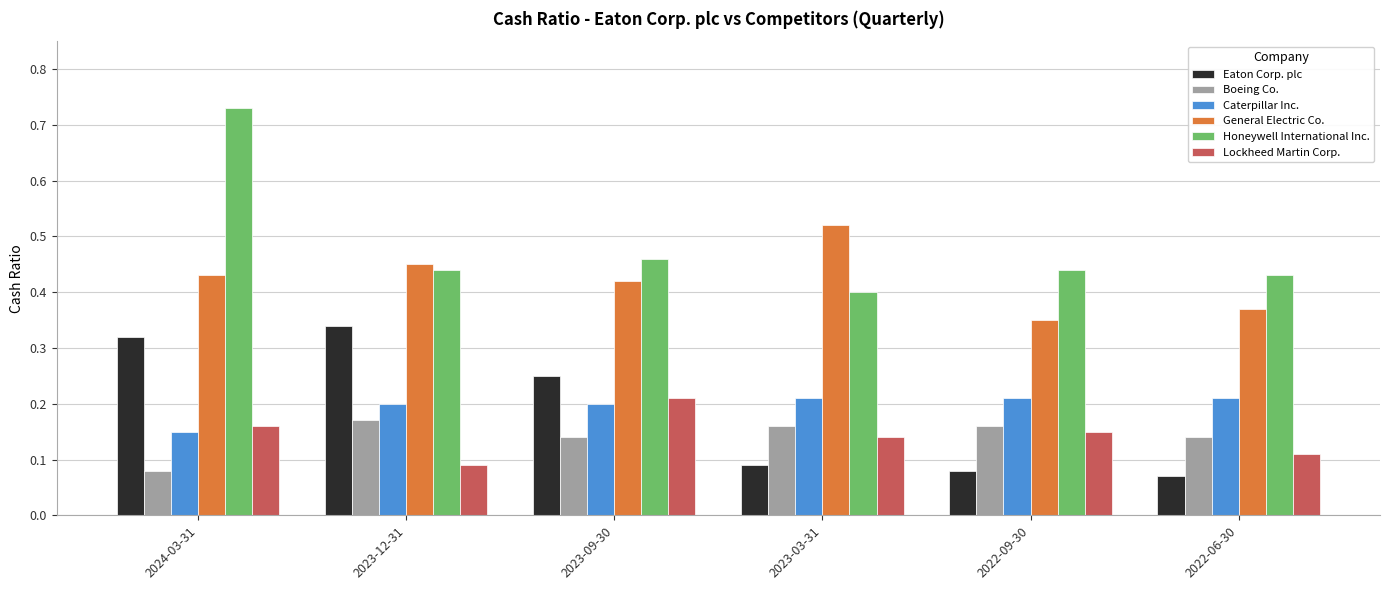

True or false: General Electric Co. has a value of 0.8 at 2023-12-31.

False